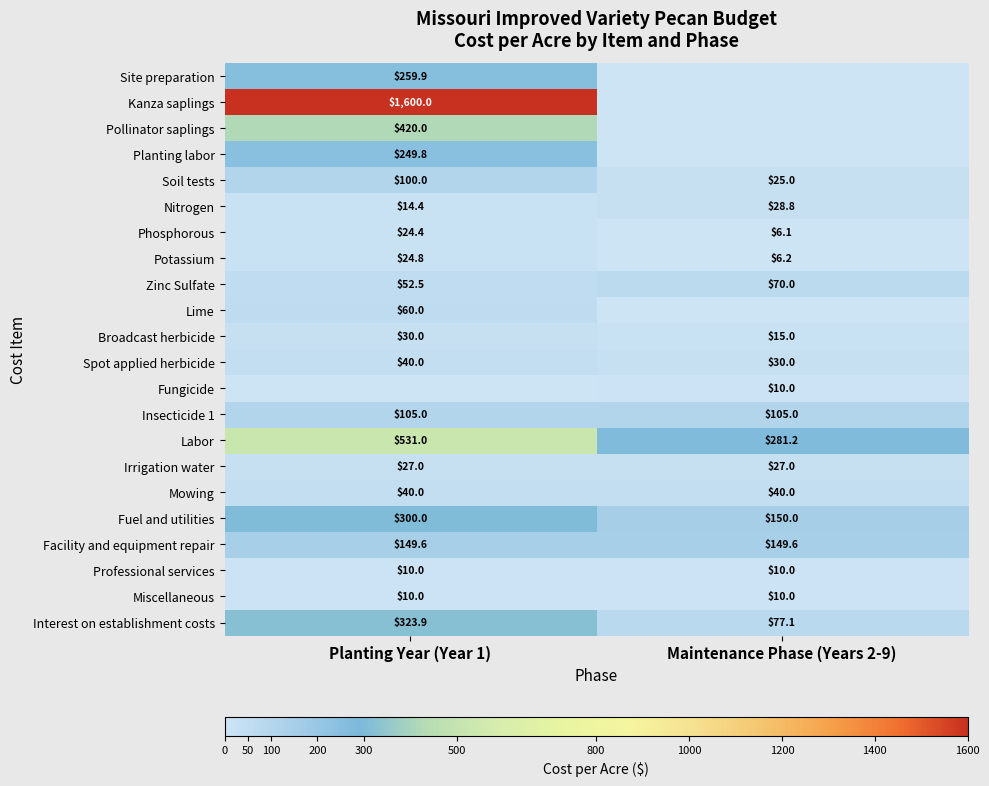

Rank the categories by Broadcast herbicide value from highest to lowest.

Planting Year (Year 1), Maintenance Phase (Years 2-9)